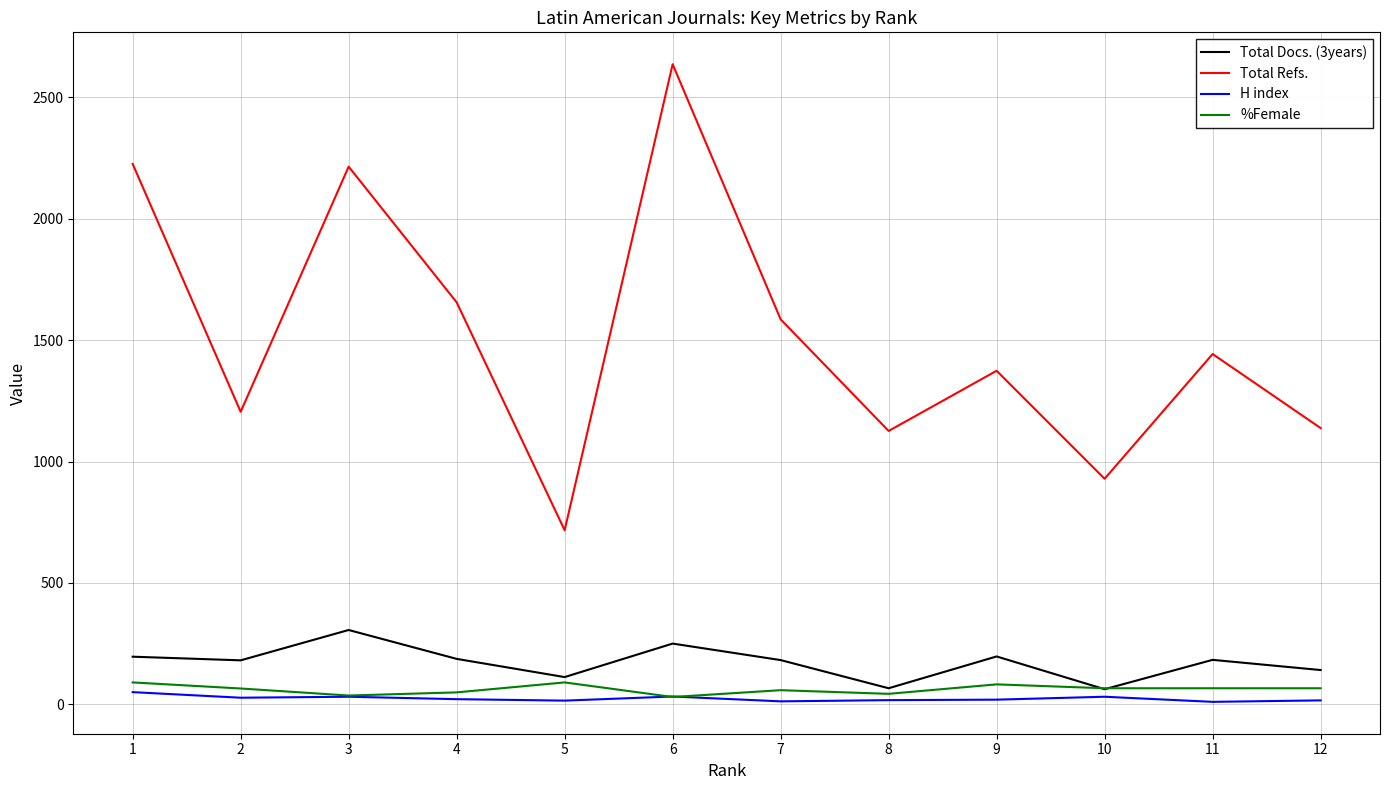

How many interior local peaks does the Total Docs. (3years) series have?

4